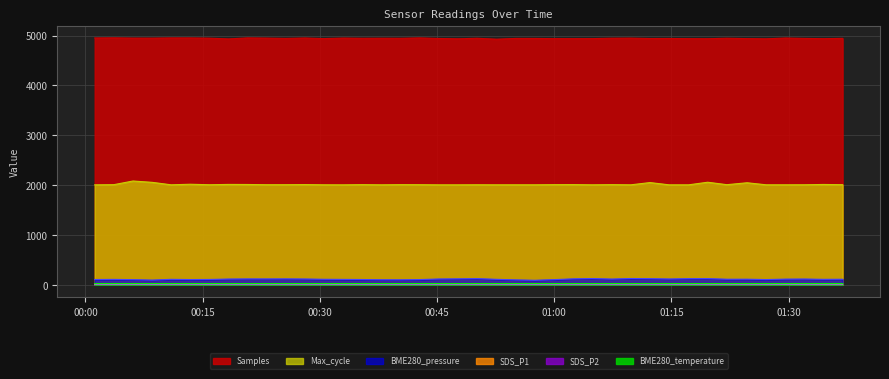

What are all the series names shown in the legend?

Samples, BME280_pressure, SDS_P1, SDS_P2, Max_cycle, BME280_temperature